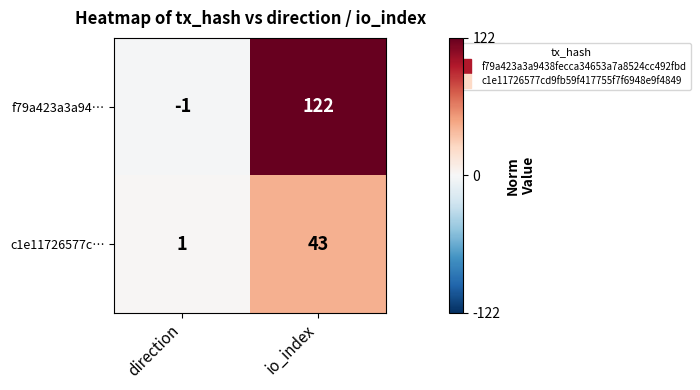

At io_index, list the series in order from smallest to largest.

c1e11726577c…, f79a423a3a94…